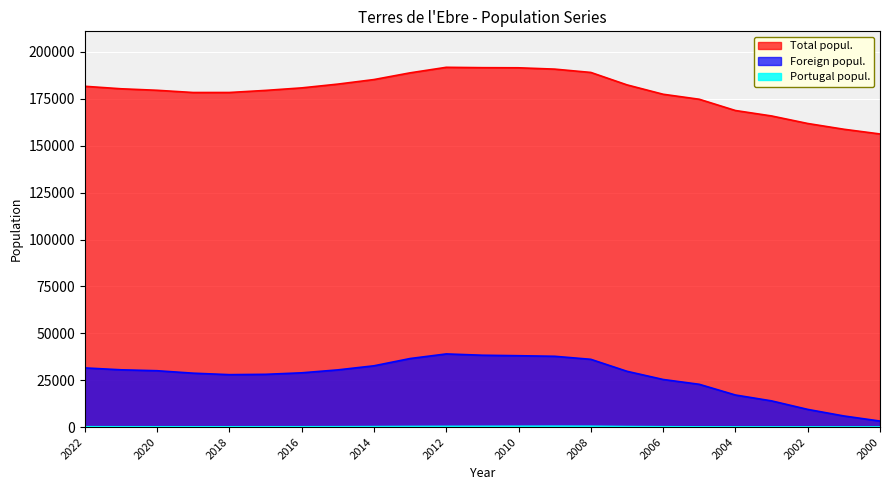

Is it true that Total popul. equals 179508 at 2017?

True